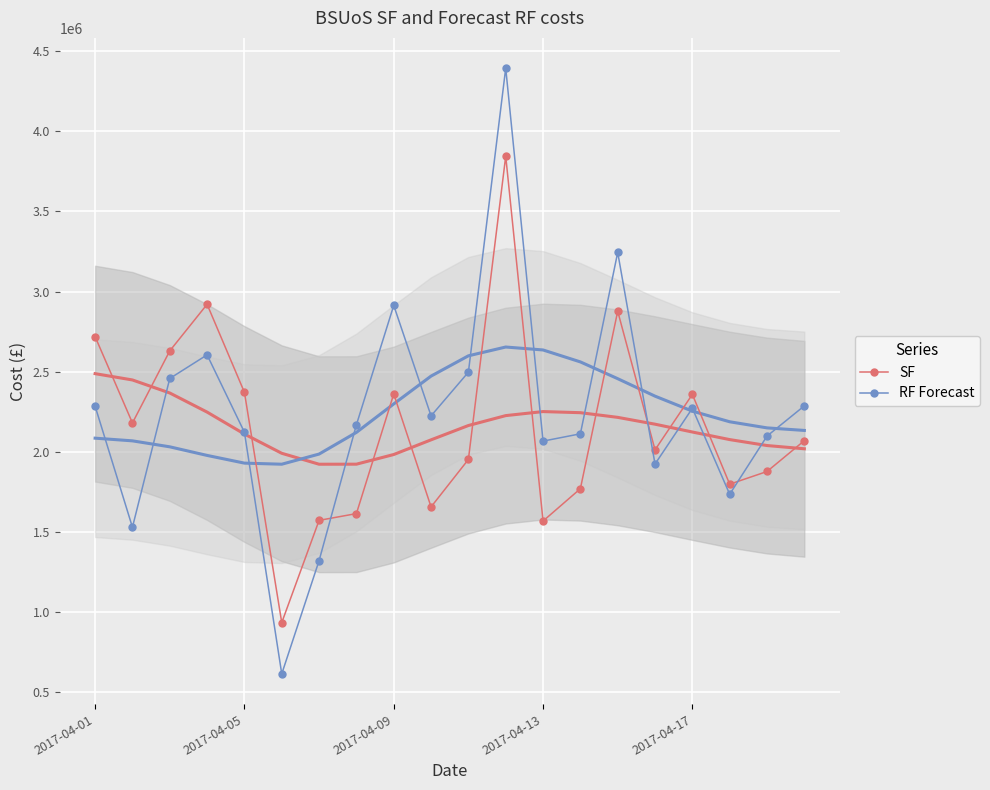

What is the minimum value for RF Forecast?

615470.9